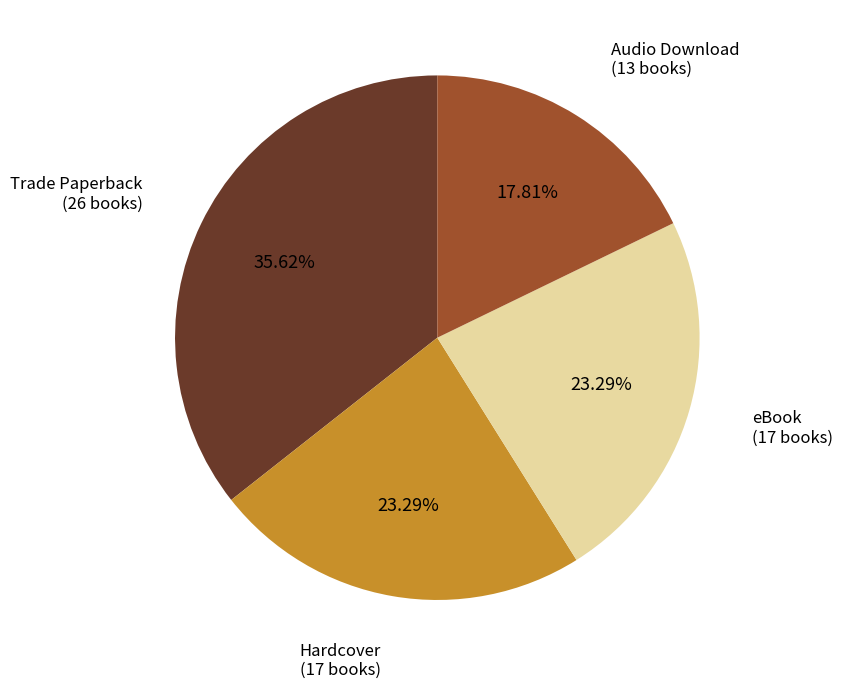

What percentage do Audio Download and Hardcover together represent?

41.1%